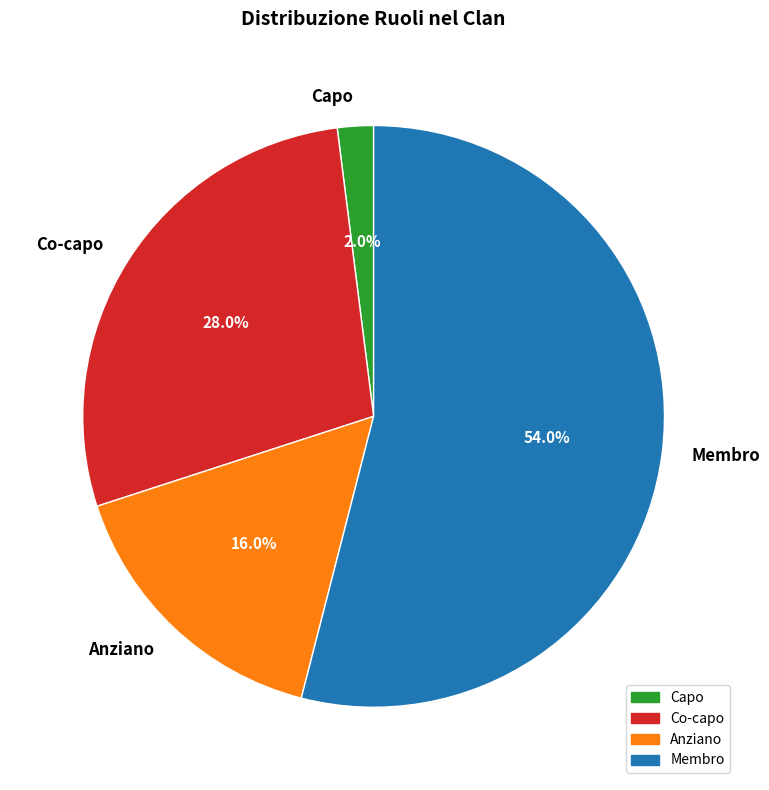

Approximately how many times larger is the value at Co-capo compared to Capo?

14.0